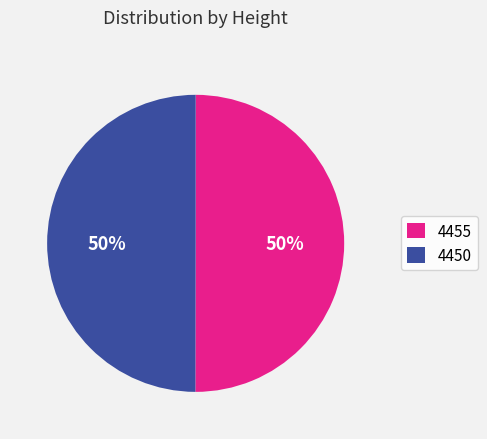

Do 4455 and 4450 together represent more than half of the pie?

Yes